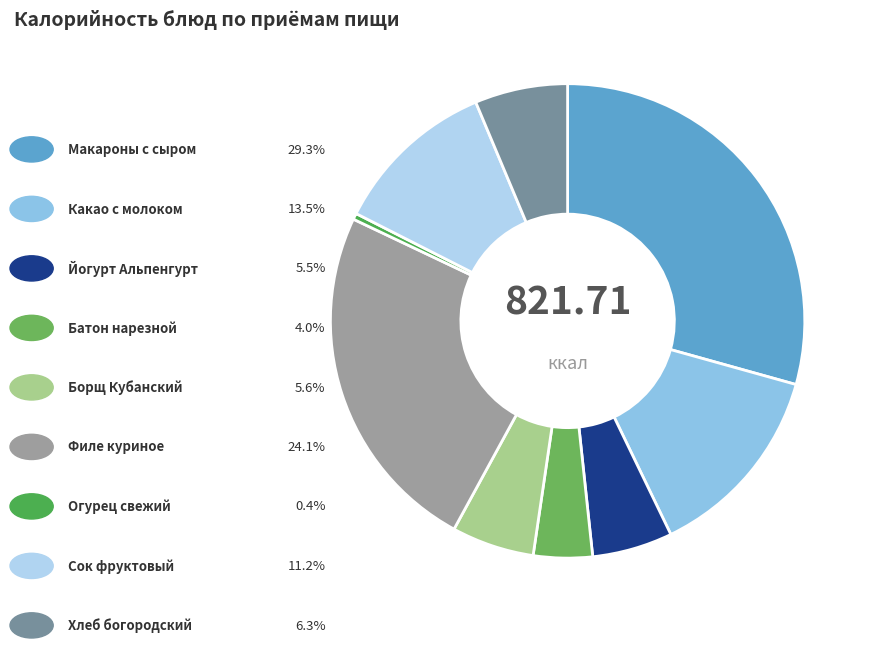

How many slices are in this pie chart?

9